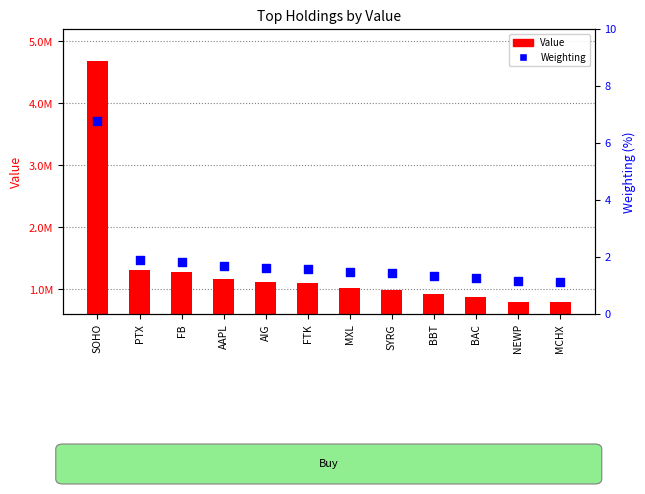

At how many categories does at least one series exceed 4653791?

1